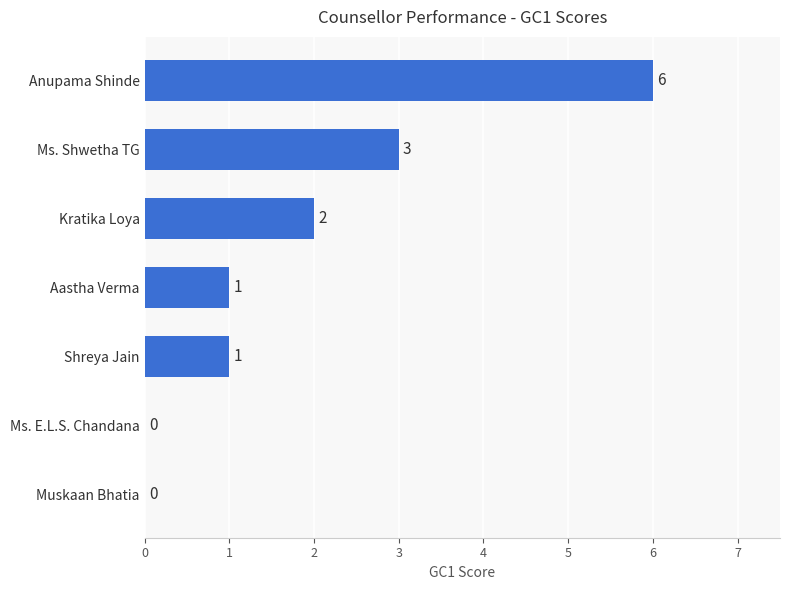

Reading bottom to top, extract all data points from this chart.

Muskaan Bhatia=0	Ms. E.L.S. Chandana=0	Shreya Jain=1	Aastha Verma=1	Kratika Loya=2	Ms. Shwetha TG=3	Anupama Shinde=6